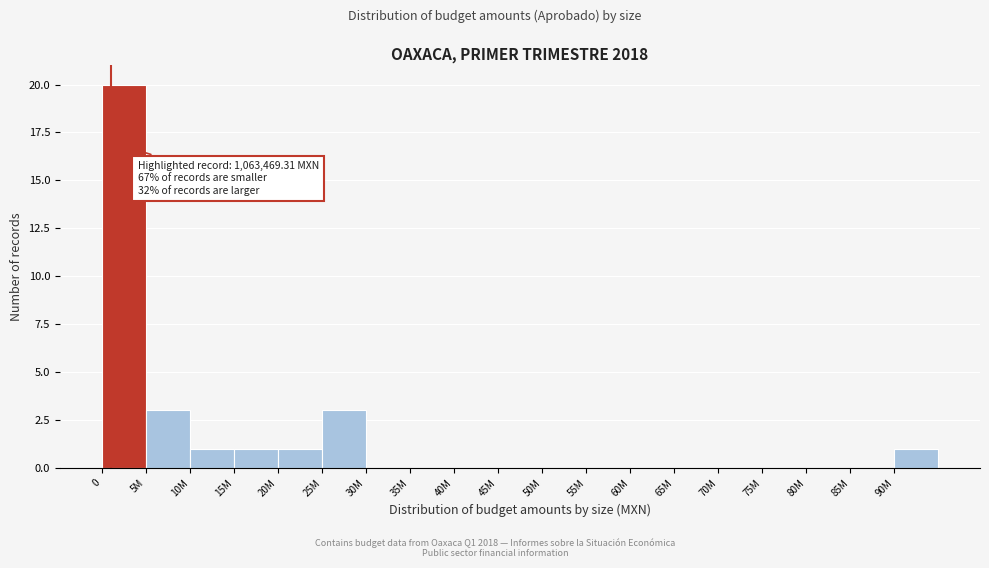

Reading right to left, transcribe all the data shown in this chart.

90M=1	85M=0	80M=0	75M=0	70M=0	65M=0	60M=0	55M=0	50M=0	45M=0	40M=0	35M=0	30M=0	25M=3	20M=1	15M=1	10M=1	5M=3	0=20